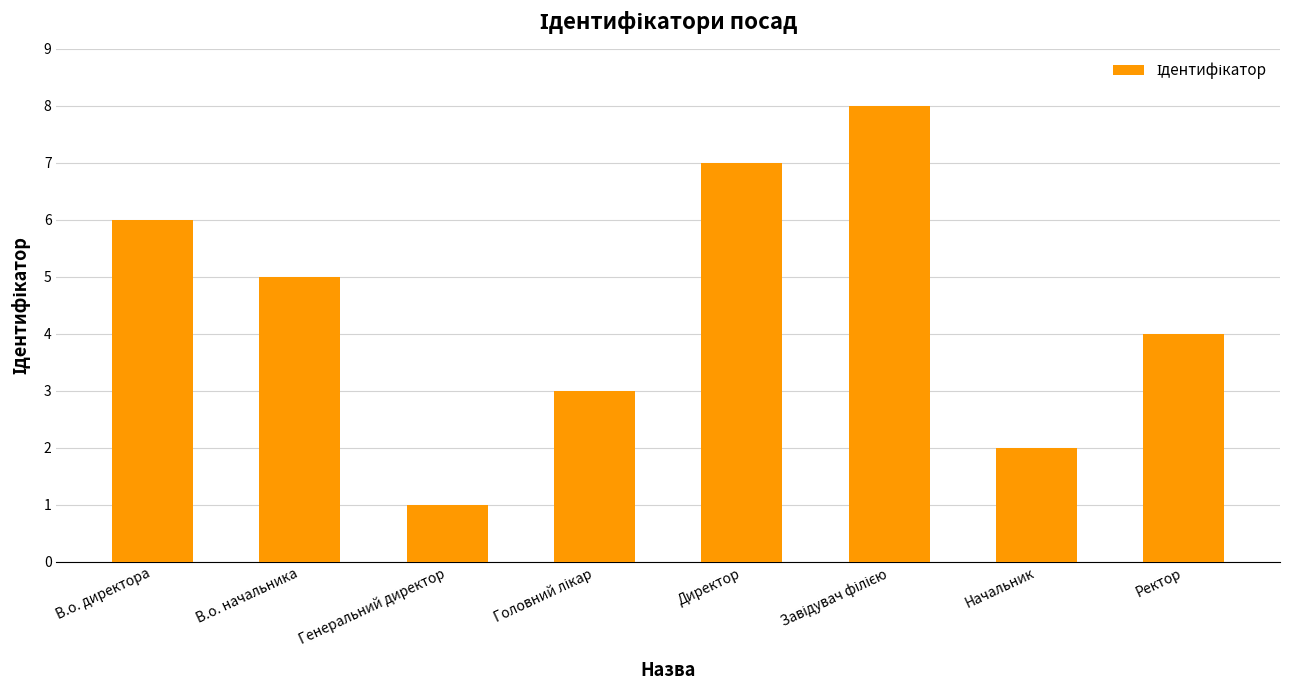

How many data points does each series have?

8